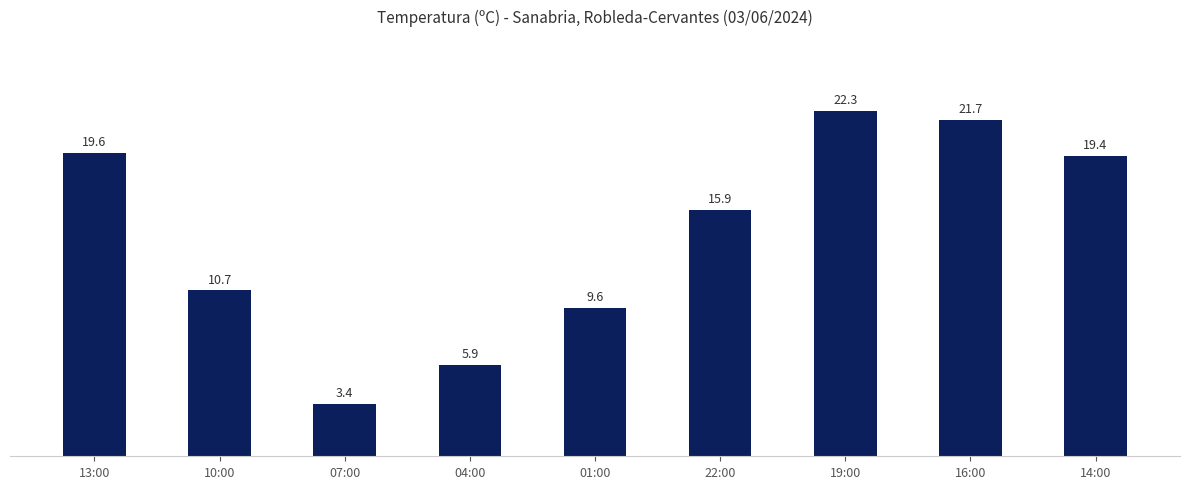

List the labels in order of value, largest first.

19:00, 16:00, 13:00, 14:00, 22:00, 10:00, 01:00, 04:00, 07:00